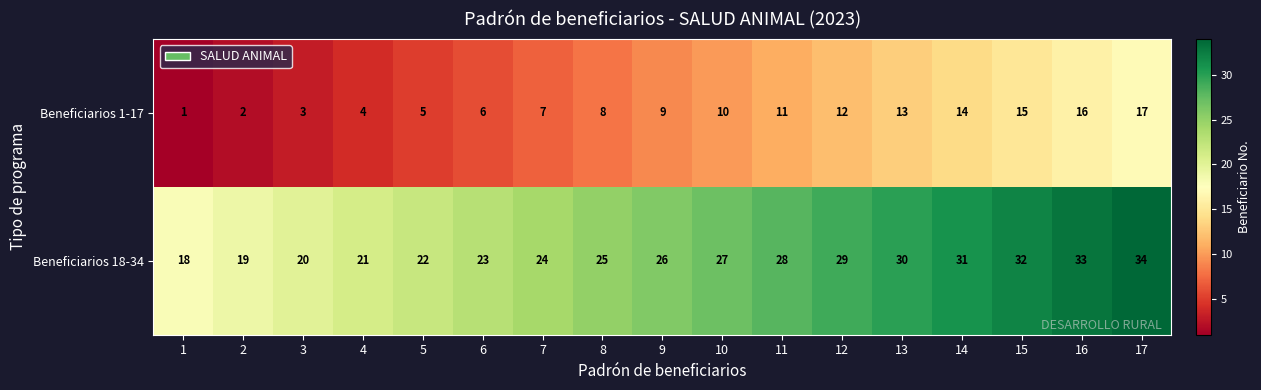

What is the difference between the second highest and minimum values in the Beneficiarios 18-34 series?

15